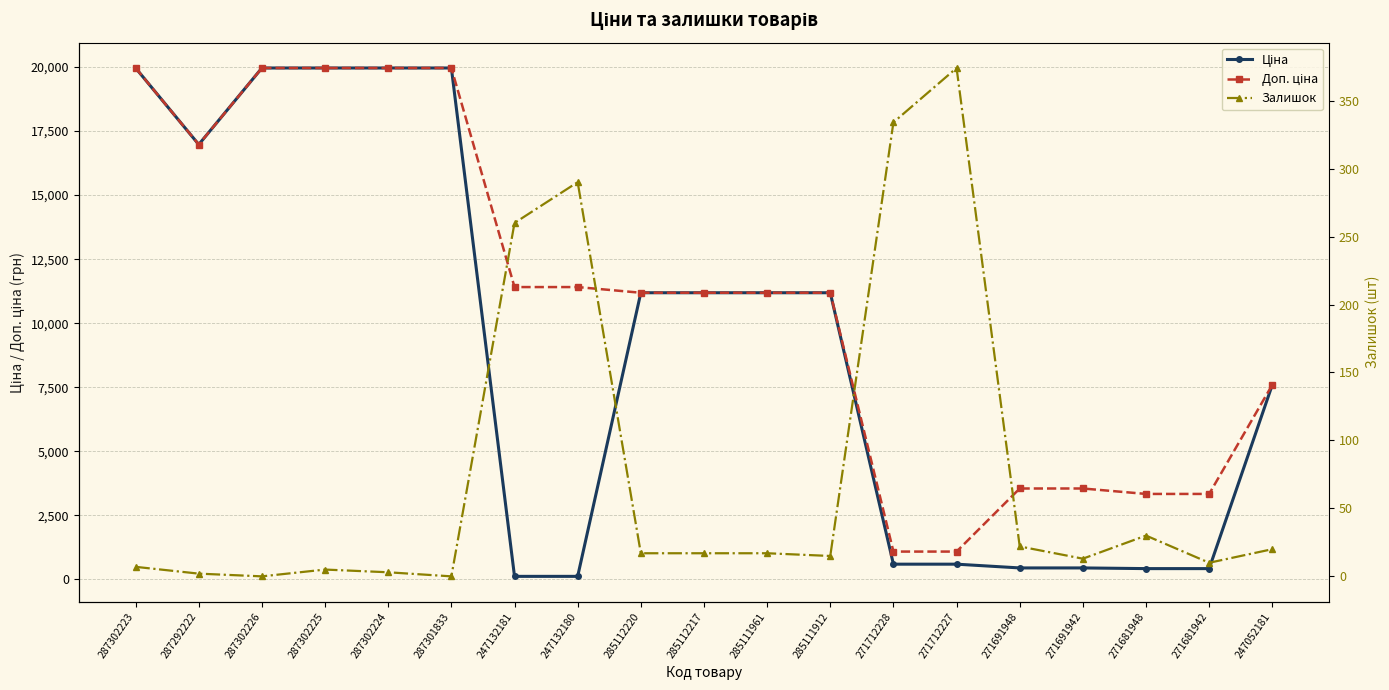

Which series has the largest range (max minus min)?

Ціна